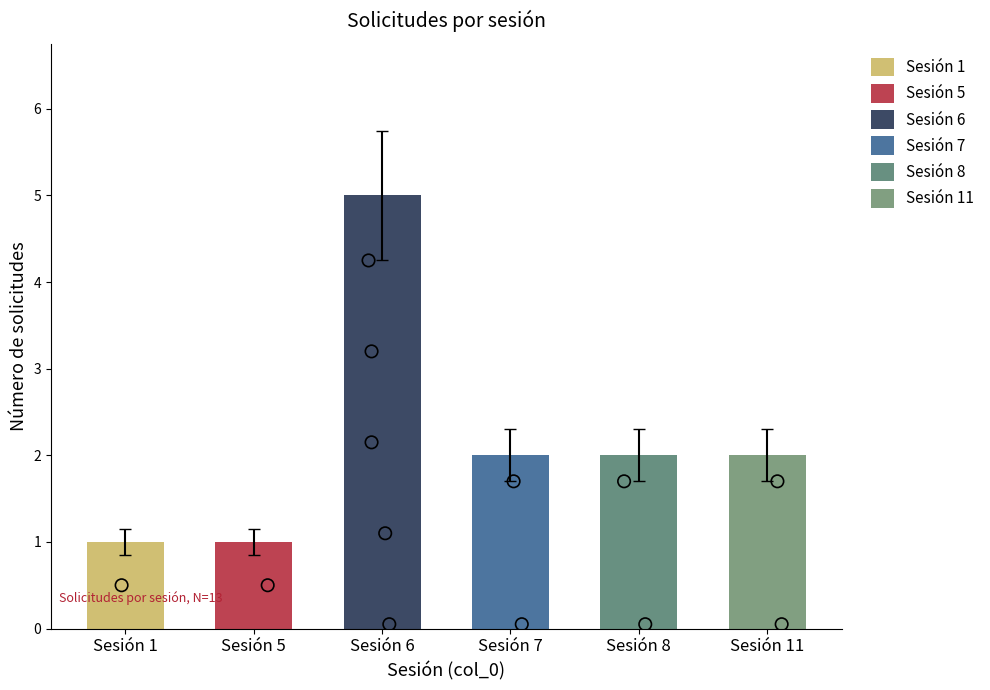

What is the change in value from Sesión 6 to Sesión 7?

-3